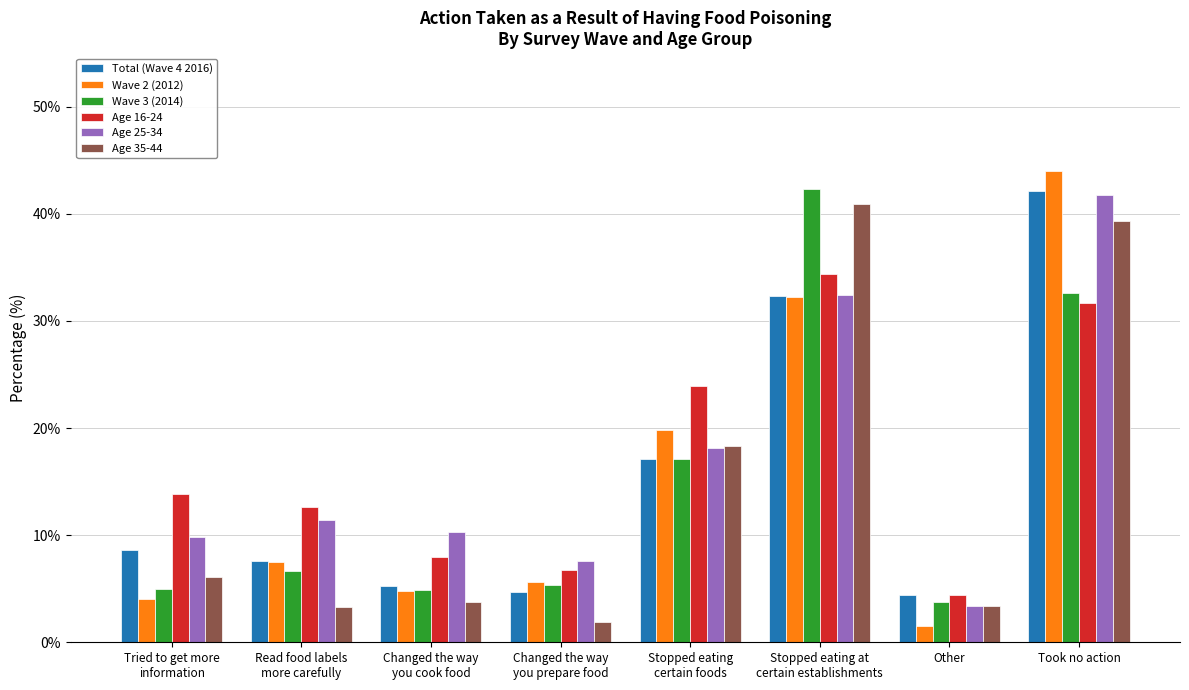

Is it true that Age 16-24 equals 37.7 at Stopped eating
certain foods?

False